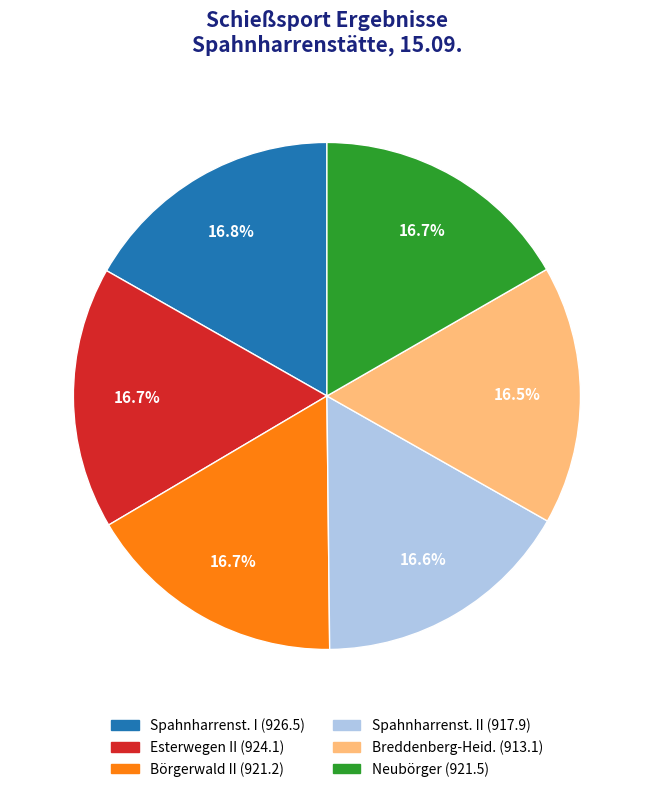

Is there a majority slice in this chart?

No